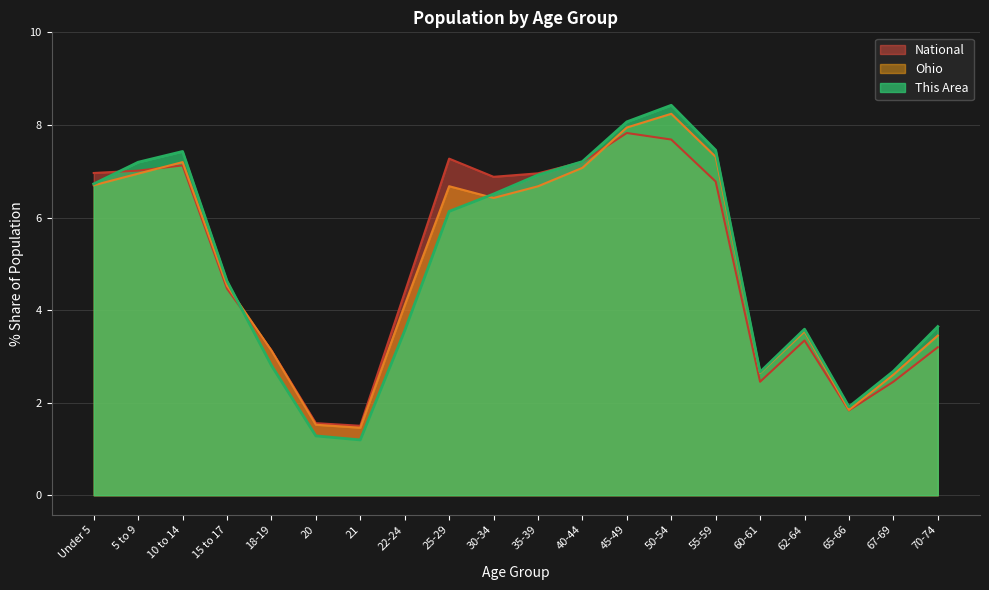

What is the maximum value shown in the chart?

8.4